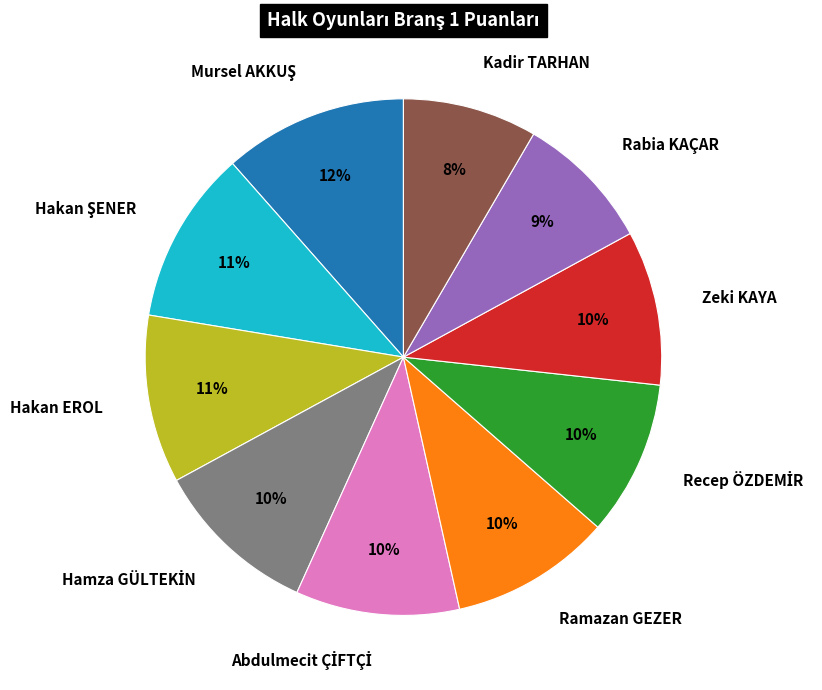

What percentage is the Ramazan GEZER slice, to the nearest percent?

10%